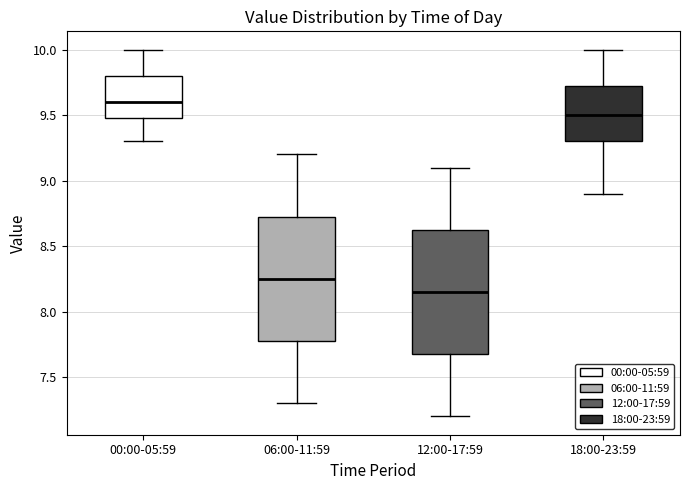

Reading left to right, transcribe this box plot: for each box, give where its median line is, the range the box spans, and where its two whiskers end, as read against the y-axis. The values are not printed on the chart, so give them approximately, as read against the axis.

00:00-05:59: median 9.60, box 9.50 to 9.80, whiskers 9.30 to 10.00
06:00-11:59: median 8.25, box 7.80 to 8.75, whiskers 7.30 to 9.20
12:00-17:59: median 8.15, box 7.70 to 8.65, whiskers 7.20 to 9.10
18:00-23:59: median 9.50, box 9.30 to 9.75, whiskers 8.90 to 10.00